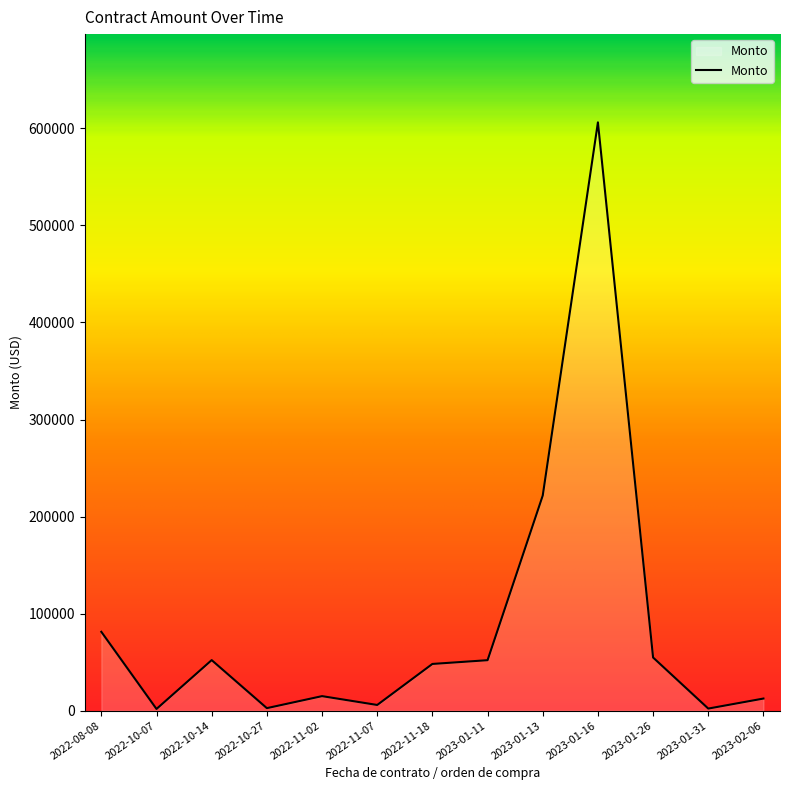

What is the ratio of the value at 2023-01-16 to the value at 2023-01-13?

2.7